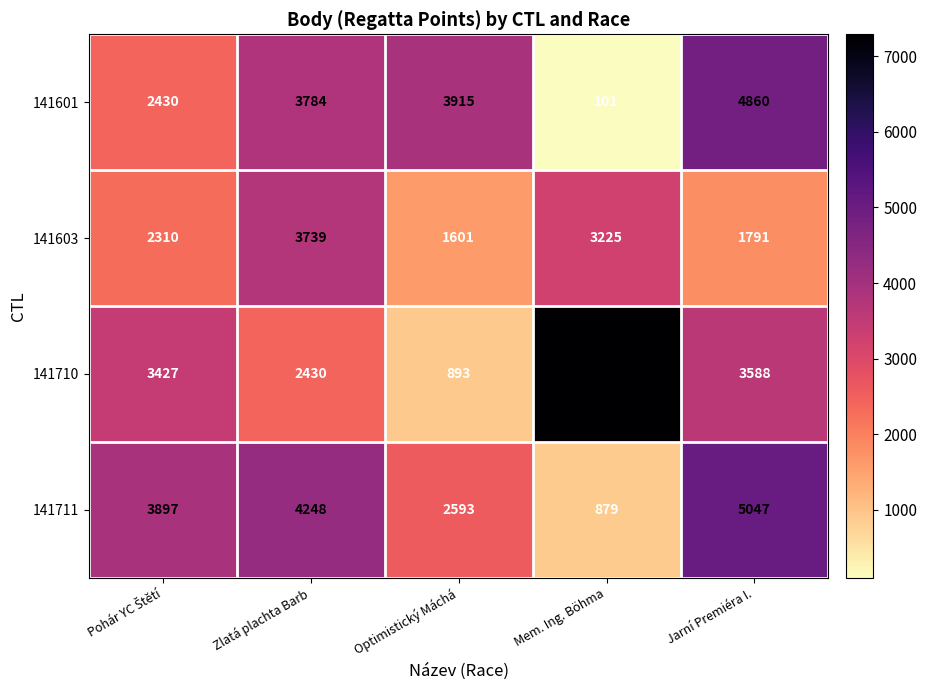

What is the average value of the 141710 series?

3526